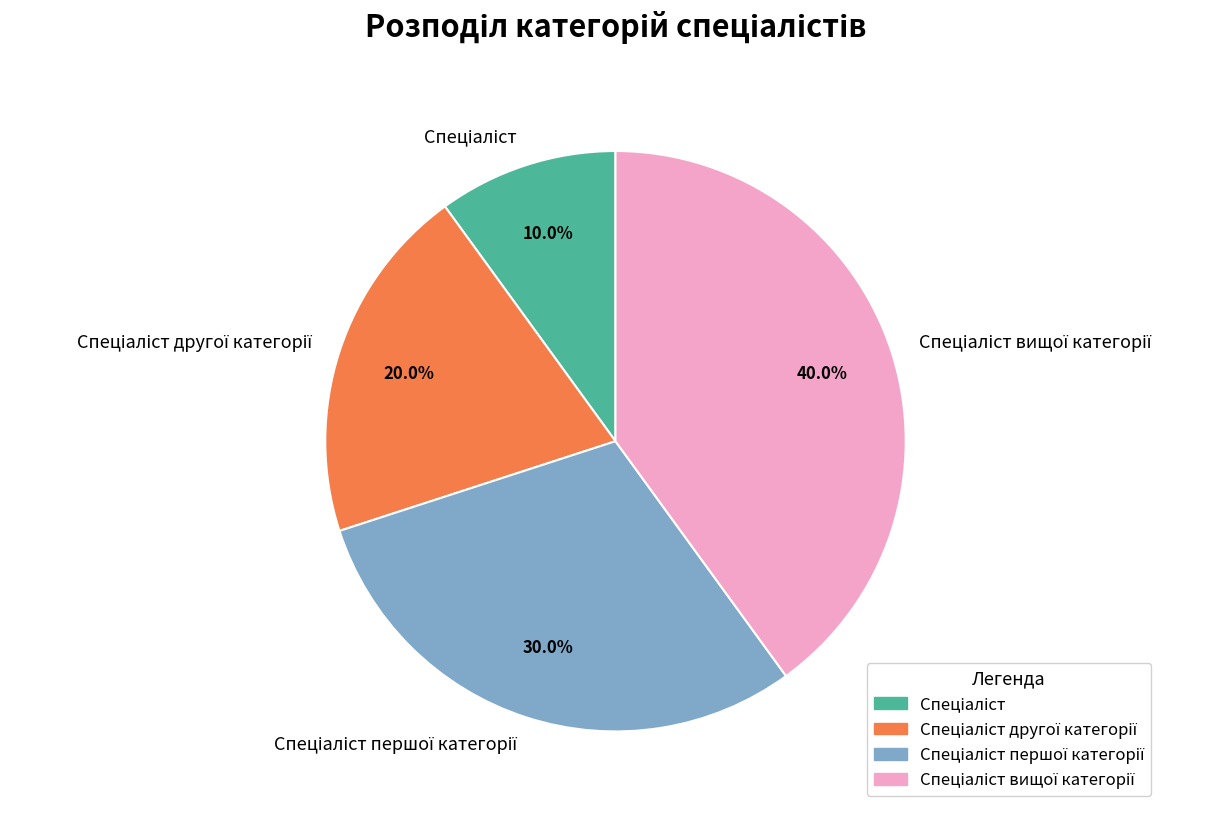

Is there a majority slice in this chart?

No